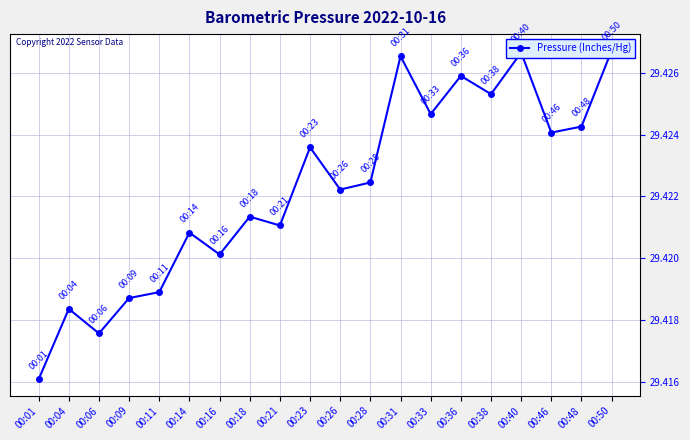

Reading left to right, transcribe all the data shown in this chart.

00:01=29.4	00:04=29.4	00:06=29.4	00:09=29.4	00:11=29.4	00:14=29.4	00:16=29.4	00:18=29.4	00:21=29.4	00:23=29.4	00:26=29.4	00:28=29.4	00:31=29.4	00:33=29.4	00:36=29.4	00:38=29.4	00:40=29.4	00:46=29.4	00:48=29.4	00:50=29.4